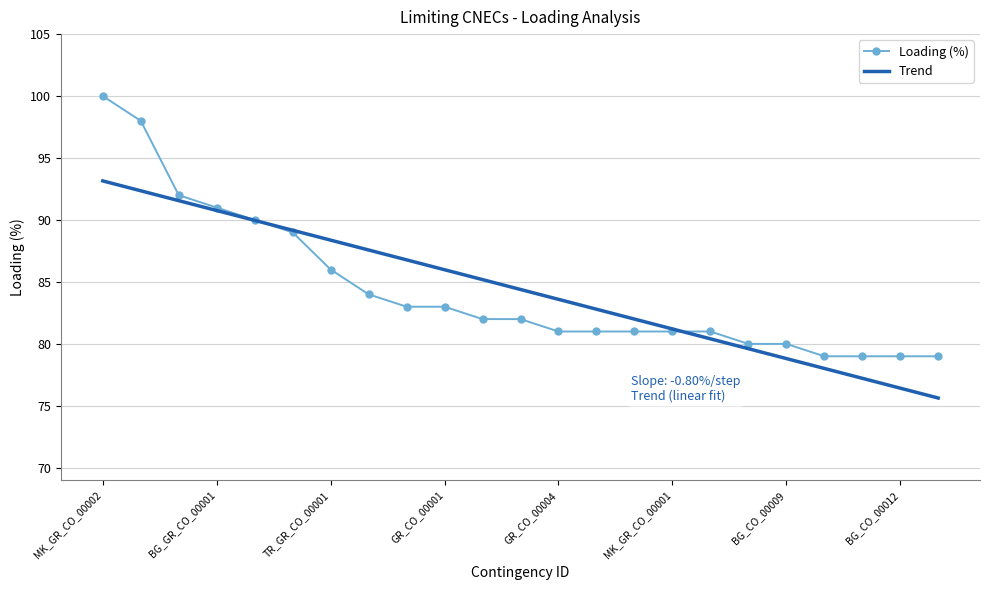

Reading left to right, extract all data points from this chart.

Loading (%): 100.0	98.0	92.0	91.0	90.0	89.0	86.0	84.0	83.0	83.0	82.0	82.0	81.0	81.0	81.0	81.0	81.0	80.0	80.0	79.0	79.0	79.0	79.0
Trend: 93.2	92.4	91.6	90.8	90.0	89.2	88.4	87.6	86.8	86.0	85.2	84.4	83.6	82.8	82.0	81.2	80.4	79.6	78.8	78.0	77.2	76.4	75.6